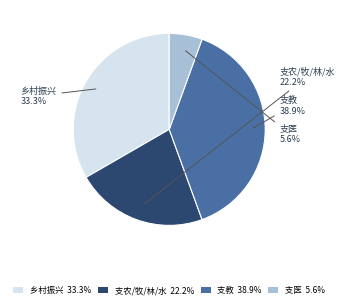

Which category has the smallest portion of the pie?

支医 5.6%